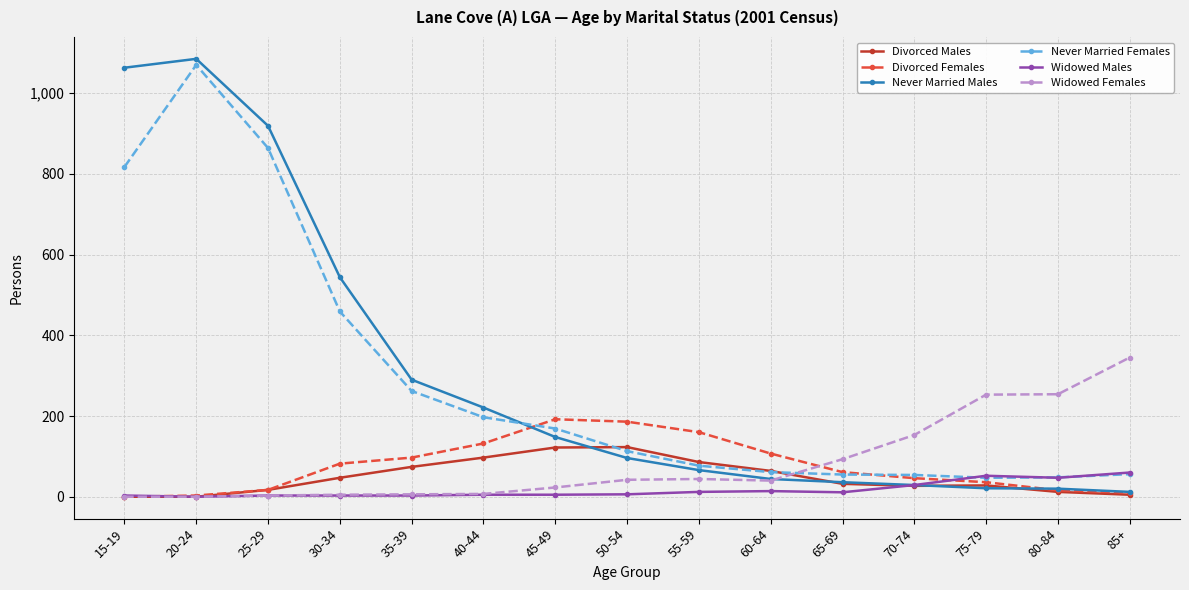

Which series has the largest range (max minus min)?

Never Married Males